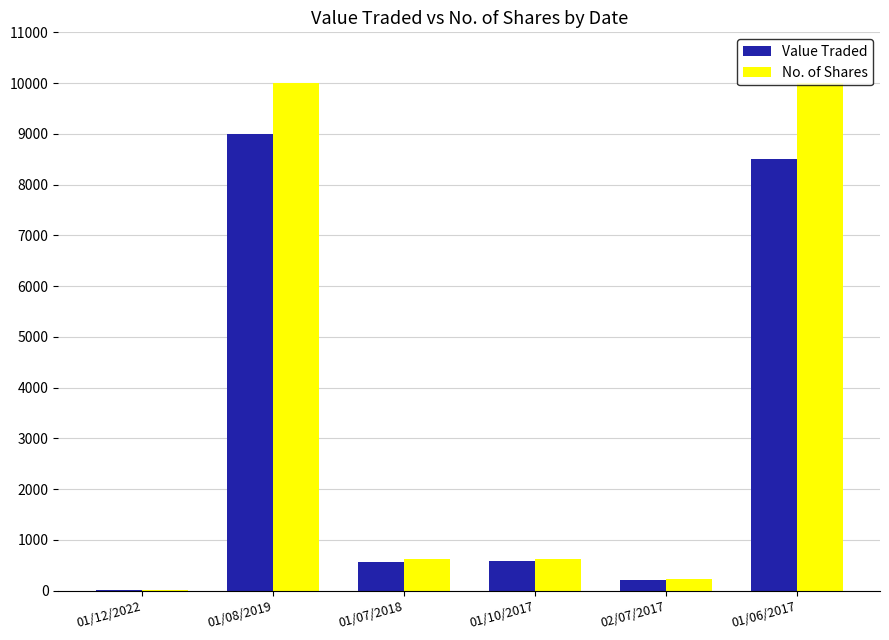

How many groups of bars are there?

6